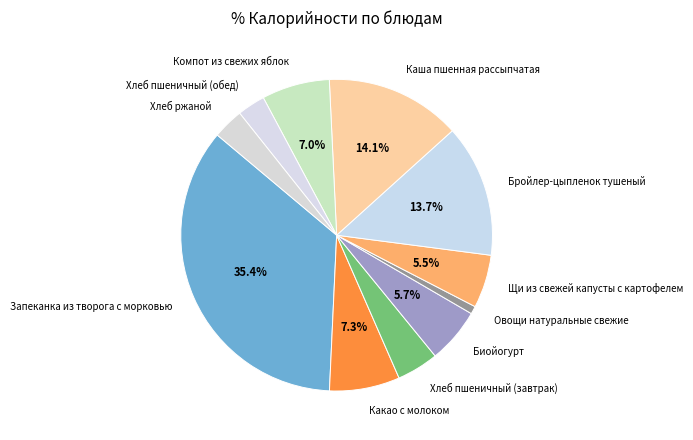

How many slices are in this pie chart?

11